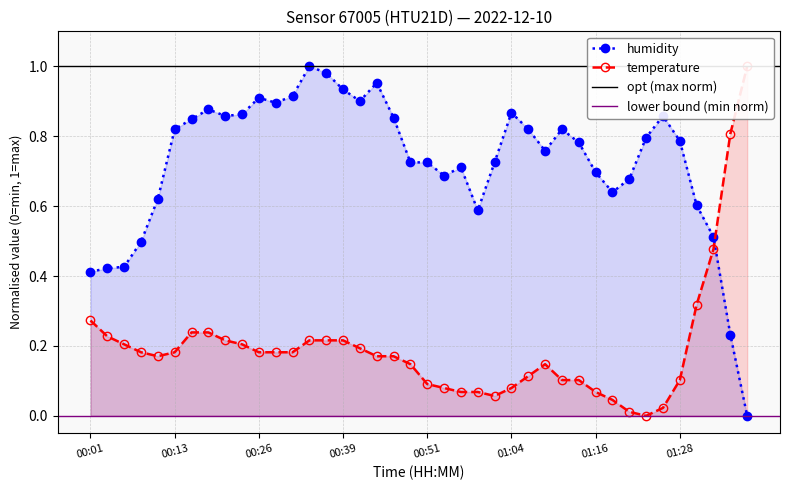

Reading left to right, what are all the values shown in this chart?

temperature: 00:01=0.3	00:03=0.2	00:06=0.2	00:08=0.2	00:11=0.2	00:13=0.2	00:16=0.2	00:18=0.2	00:21=0.2	00:23=0.2	00:26=0.2	00:28=0.2	00:31=0.2	00:34=0.2	00:36=0.2	00:39=0.2	00:41=0.2	00:43=0.2	00:46=0.2	00:48=0.1	00:51=0.1	00:53=0.1	00:56=0.1	00:58=0.1	01:01=0.1	01:04=0.1	01:06=0.1	01:09=0.1	01:11=0.1	01:14=0.1	01:16=0.1	01:18=0.0	01:21=0.0	01:23=0.0	01:26=0.0	01:28=0.1	01:31=0.3	01:33=0.5	01:38=0.8	01:41=1.0
humidity: 00:01=0.4	00:03=0.4	00:06=0.4	00:08=0.5	00:11=0.6	00:13=0.8	00:16=0.8	00:18=0.9	00:21=0.9	00:23=0.9	00:26=0.9	00:28=0.9	00:31=0.9	00:34=1.0	00:36=1.0	00:39=0.9	00:41=0.9	00:43=1.0	00:46=0.9	00:48=0.7	00:51=0.7	00:53=0.7	00:56=0.7	00:58=0.6	01:01=0.7	01:04=0.9	01:06=0.8	01:09=0.8	01:11=0.8	01:14=0.8	01:16=0.7	01:18=0.6	01:21=0.7	01:23=0.8	01:26=0.9	01:28=0.8	01:31=0.6	01:33=0.5	01:38=0.2	01:41=0.0